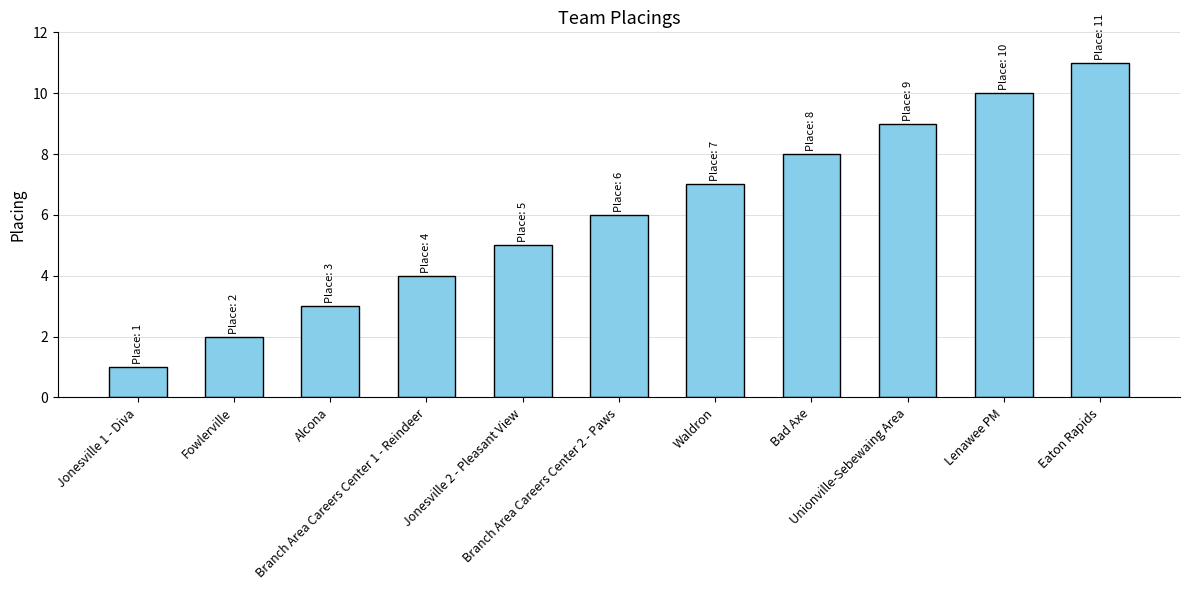

Between Unionville-Sebewaing Area and Alcona, which is larger?

Unionville-Sebewaing Area